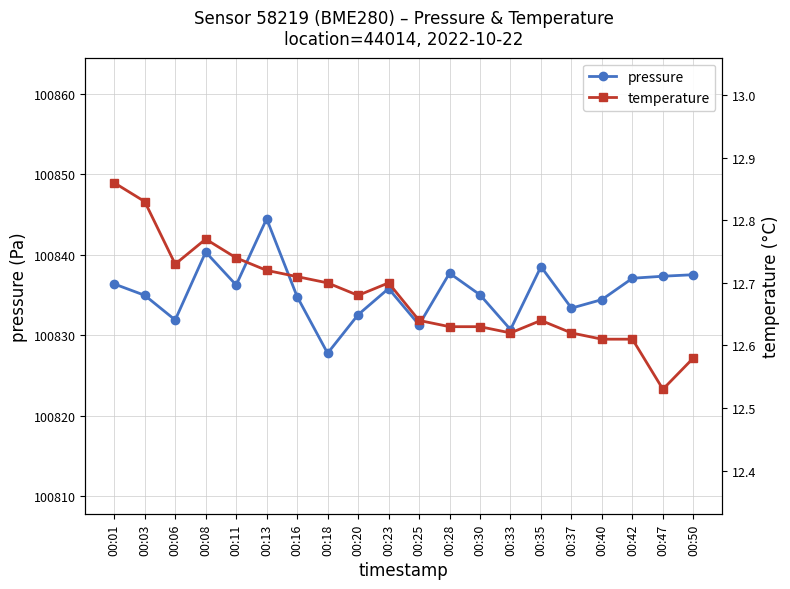

Is it true that pressure equals 53641.7 at 00:35?

False